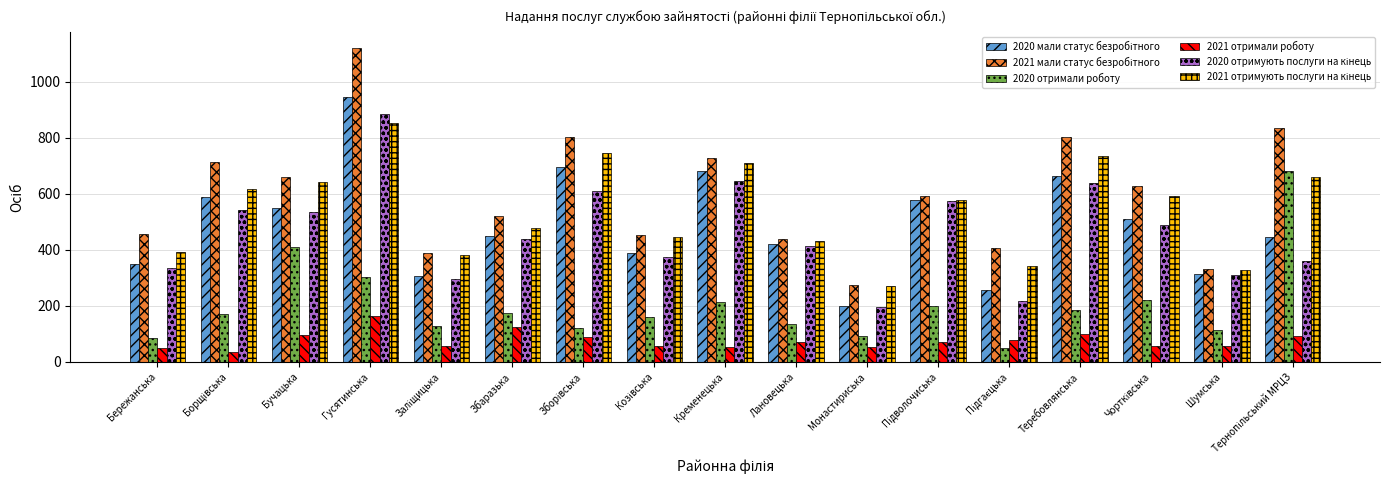

What is the smallest value displayed?

35